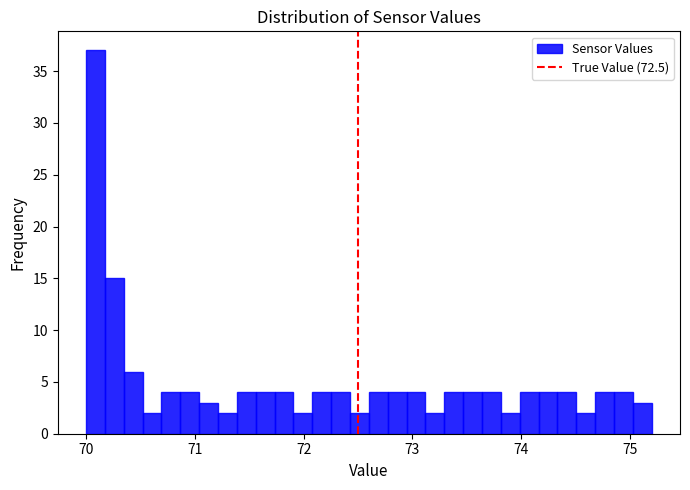

Read against the x-axis, roughly where is the centre of the tallest bar?

70.1